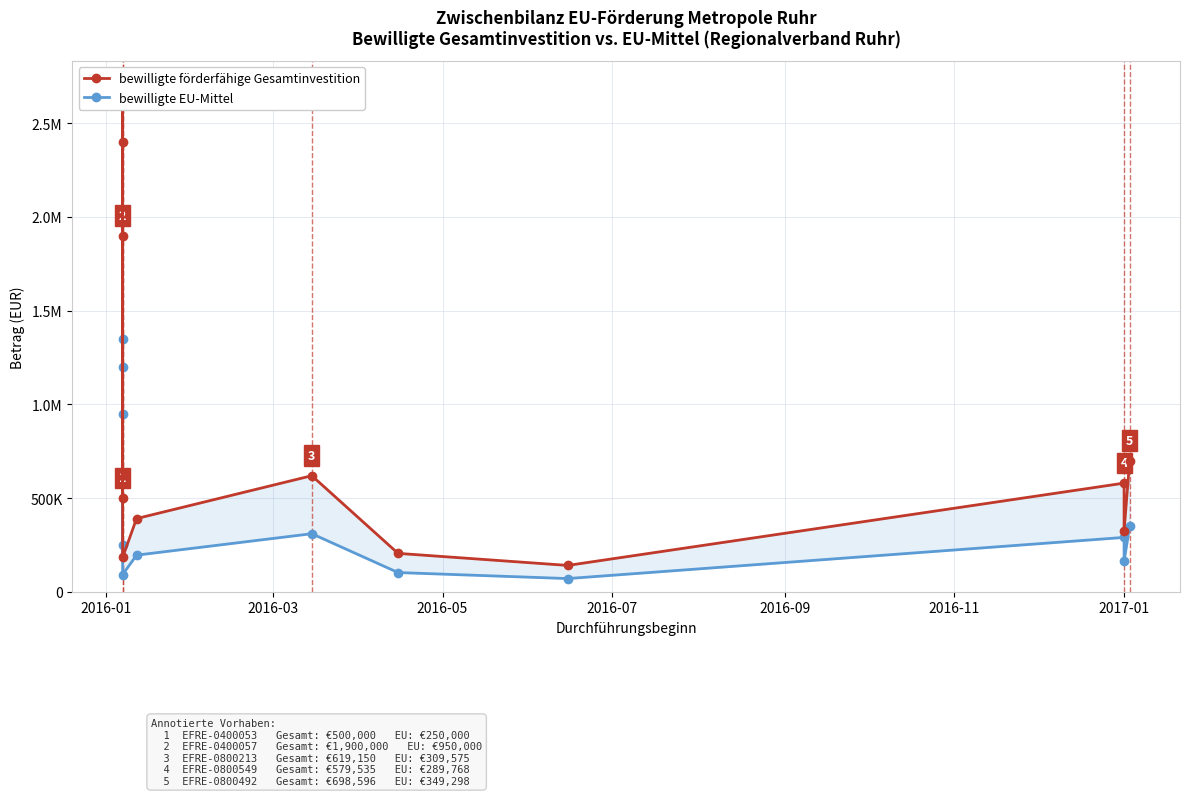

The bewilligte förderfähige Gesamtinvestition series shows 1317381.1 at 2016-05. True or false?

False